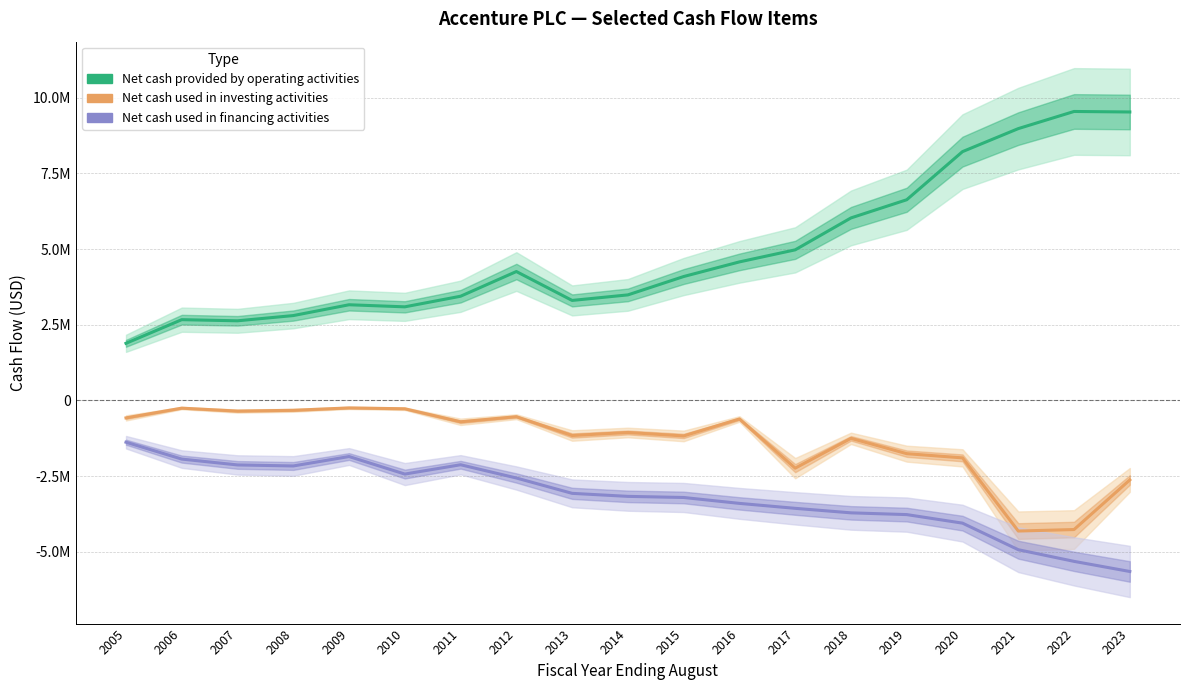

Rank the series at 2017 from lowest to highest value.

Net cash used in financing activities, Net cash used in investing activities, Net cash provided by operating activities